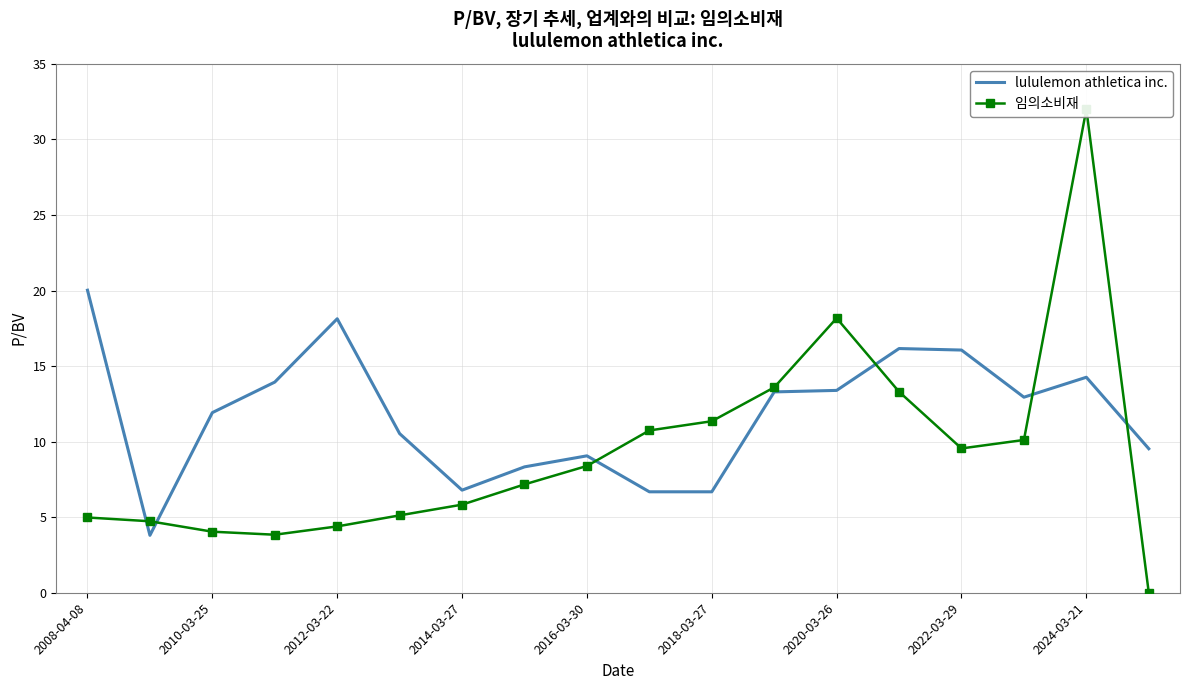

What is the difference between the maximum and minimum values in the lululemon athletica inc. series?

16.2